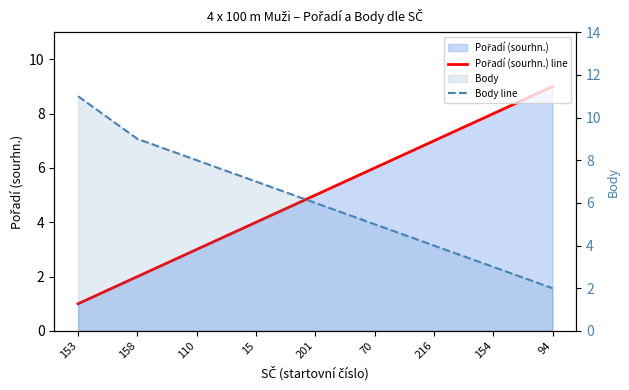

Rank the series by their maximum value, from highest to lowest.

Body line, Pořadí (sourhn.) line